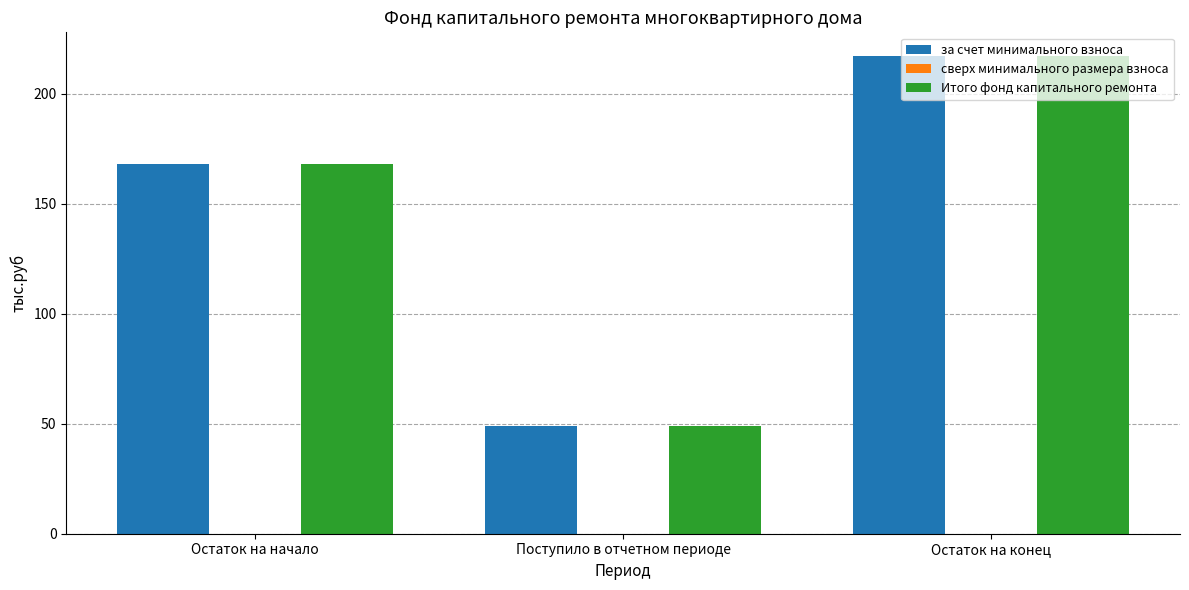

Does the chart contain any negative values?

No